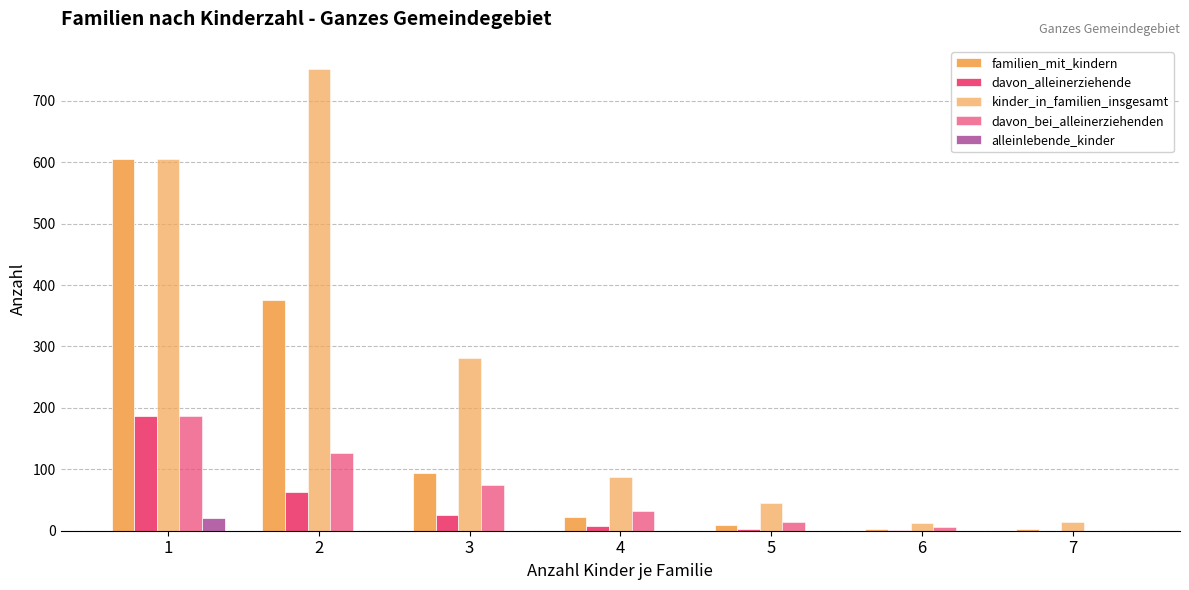

Is it true that familien_mit_kindern equals 606 at 1?

True